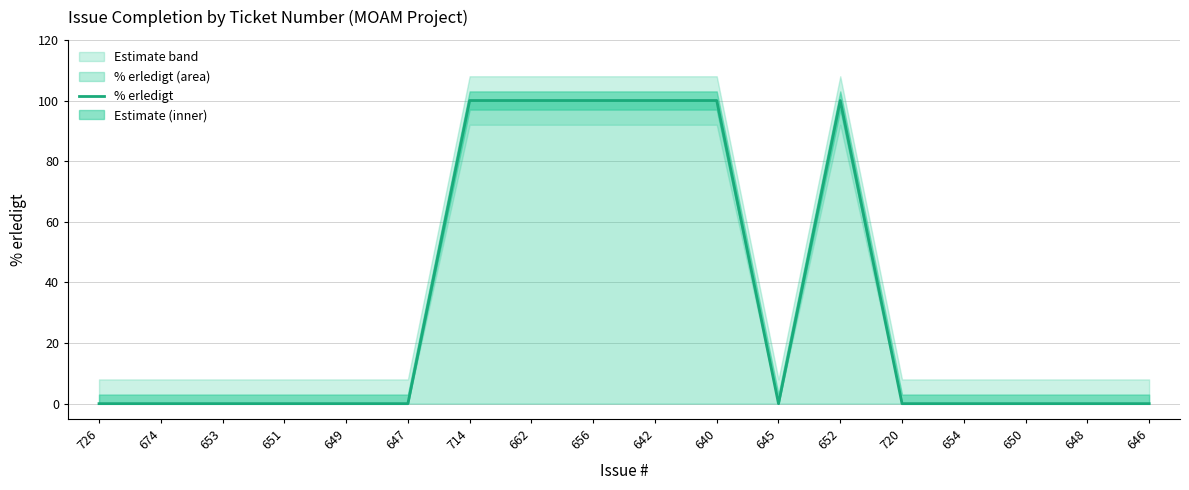

Is it true that the value at 650 is -35?

False